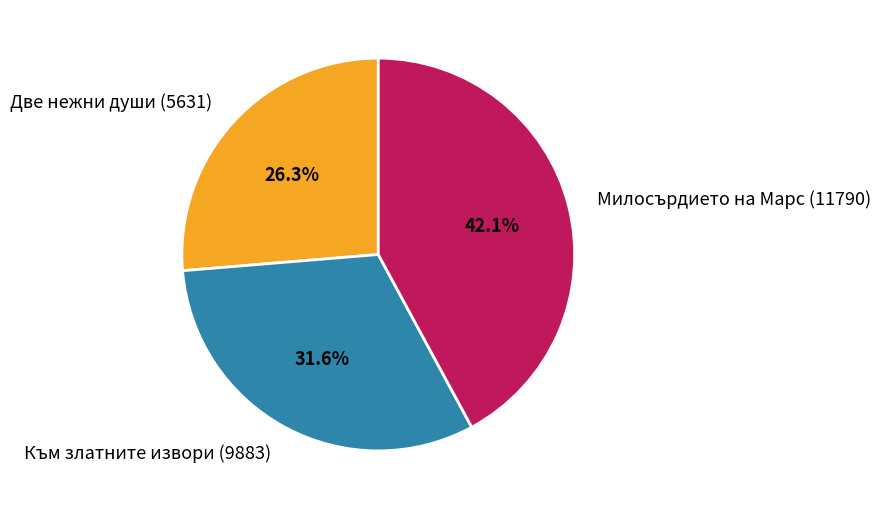

Rank the categories by value from highest to lowest.

Милосърдието на Марс (11790), Към златните извори (9883), Две нежни души (5631)